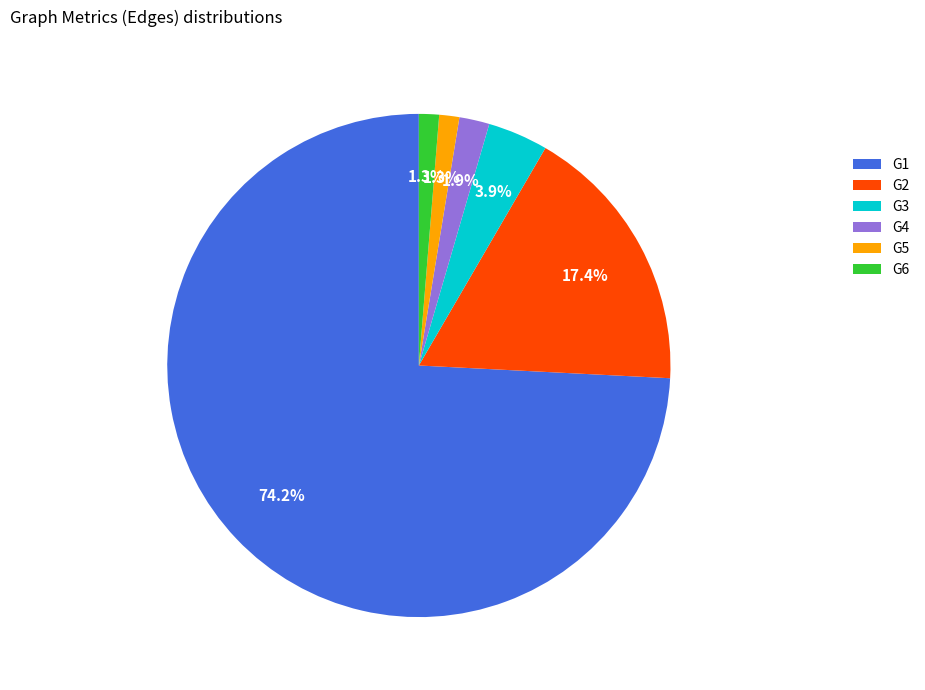

Which slice is the largest?

G1